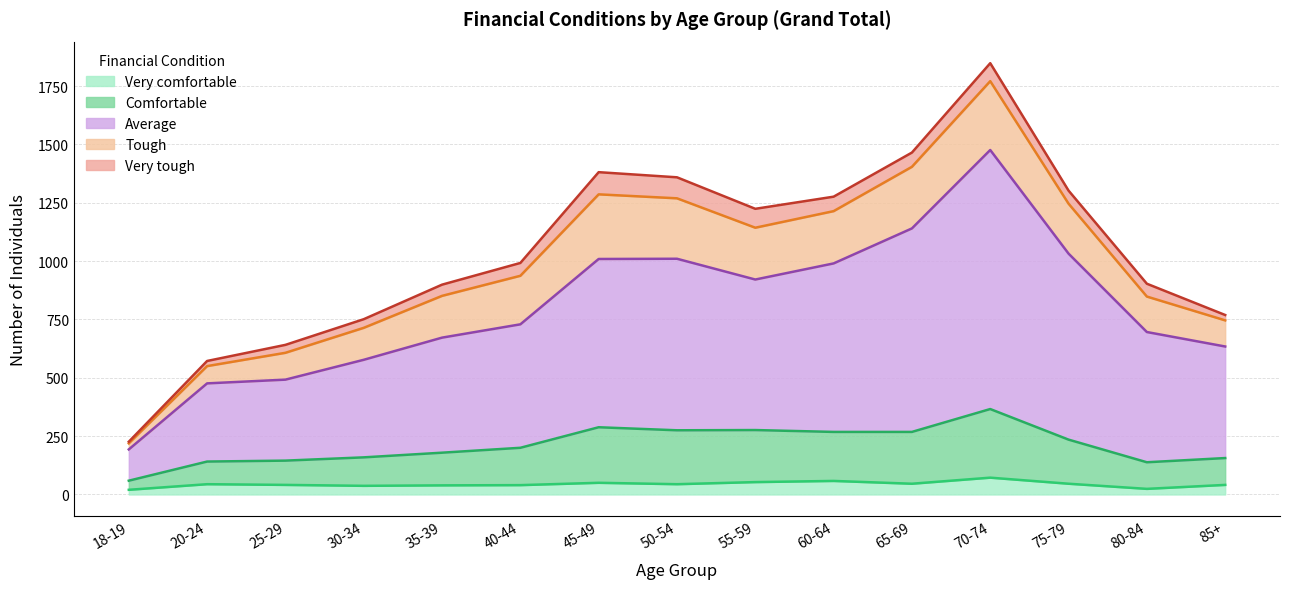

The value of Average at 55-59 is 317. True or false?

False